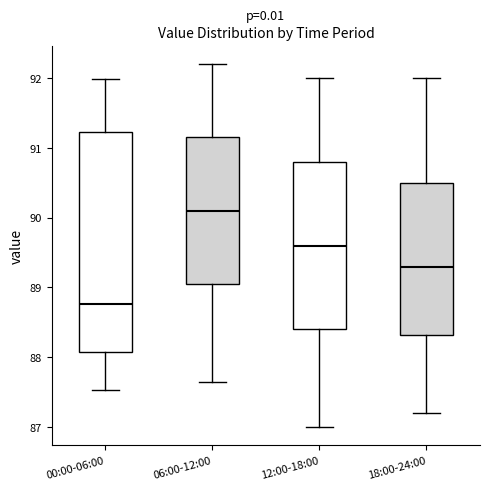

Where does the median line of the box for 00:00-06:00 sit on the y-axis? The values are not printed on the chart, so give them approximately, as read against the axis.

88.8